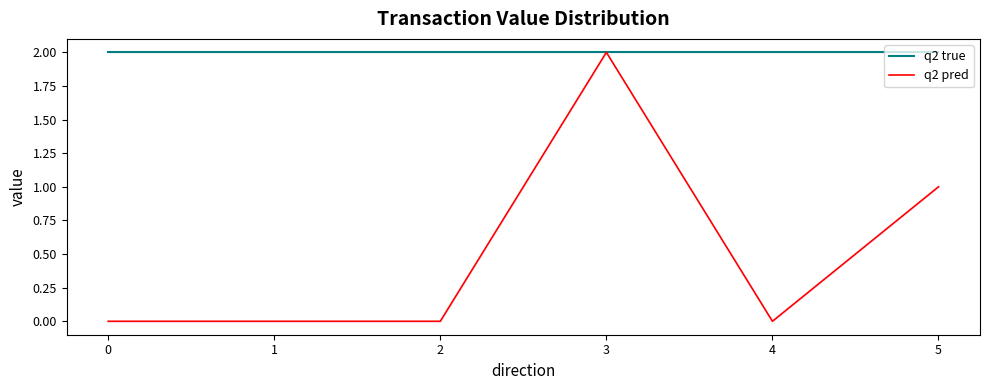

The value of q2 true at 3 is 3.5. True or false?

False